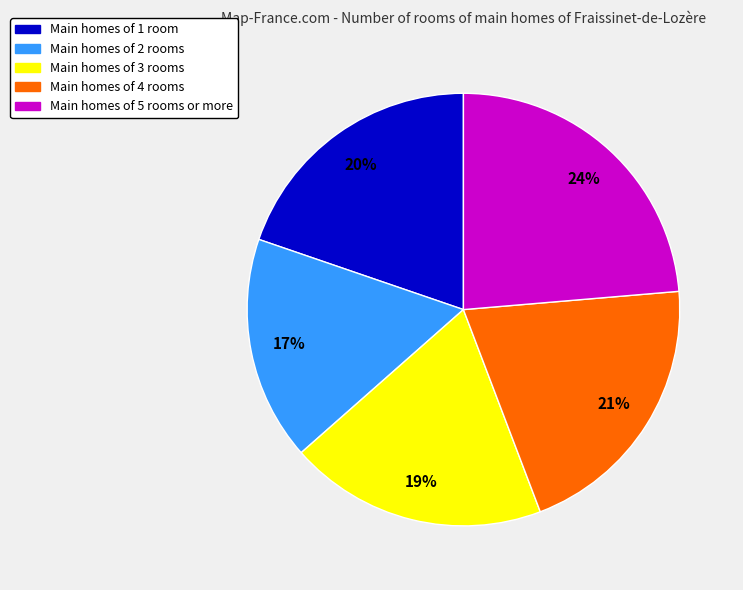

To the nearest percent, what is the difference between the largest and smallest slice percentages?

7%